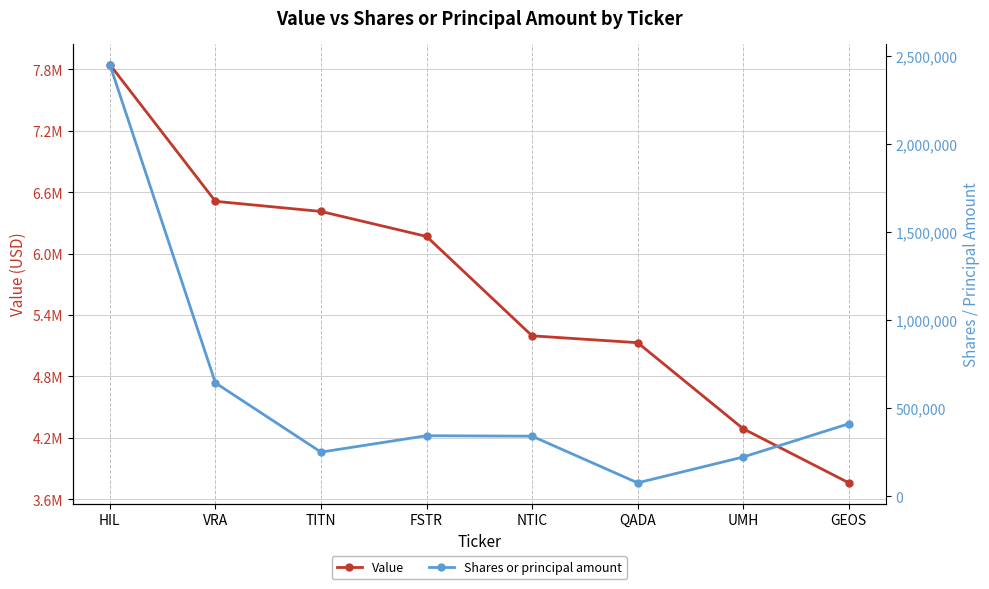

Where does the Shares or principal amount series first go above 344590?

HIL